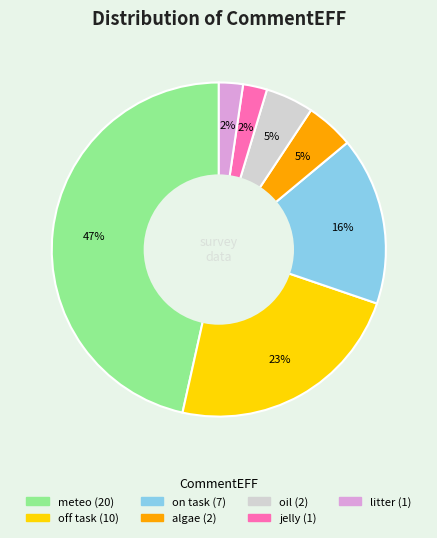

Count the number of slices in the pie.

7